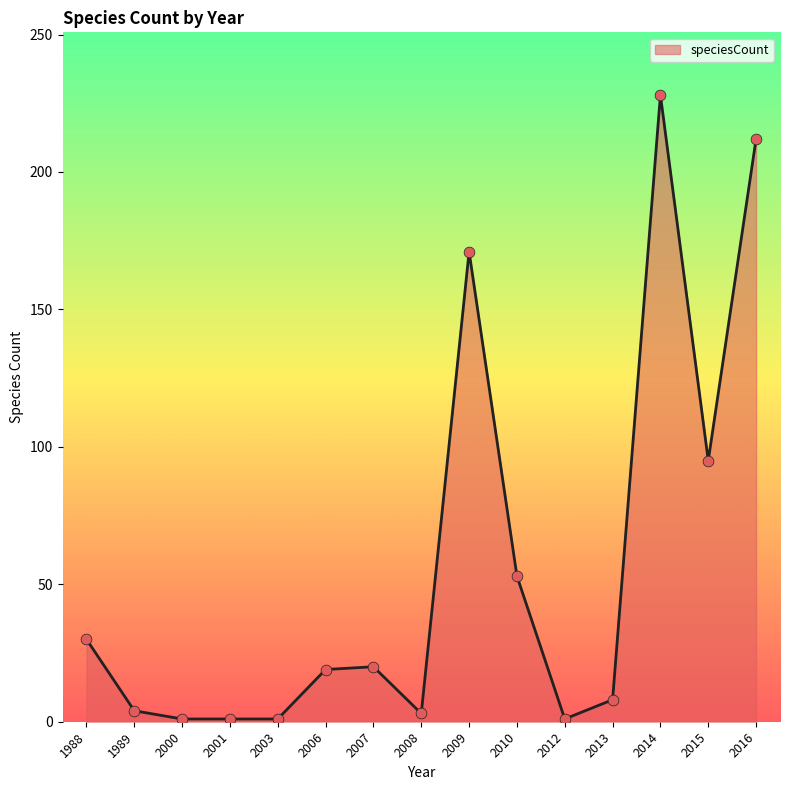

What is the change in value from 2008 to 2009?

+168